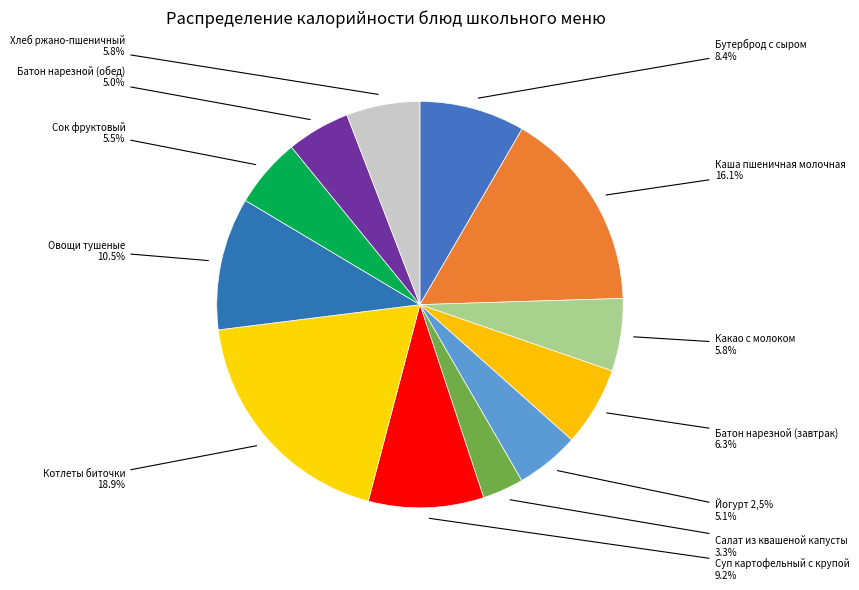

Which category has the smallest portion of the pie?

Салат из квашеной капусты